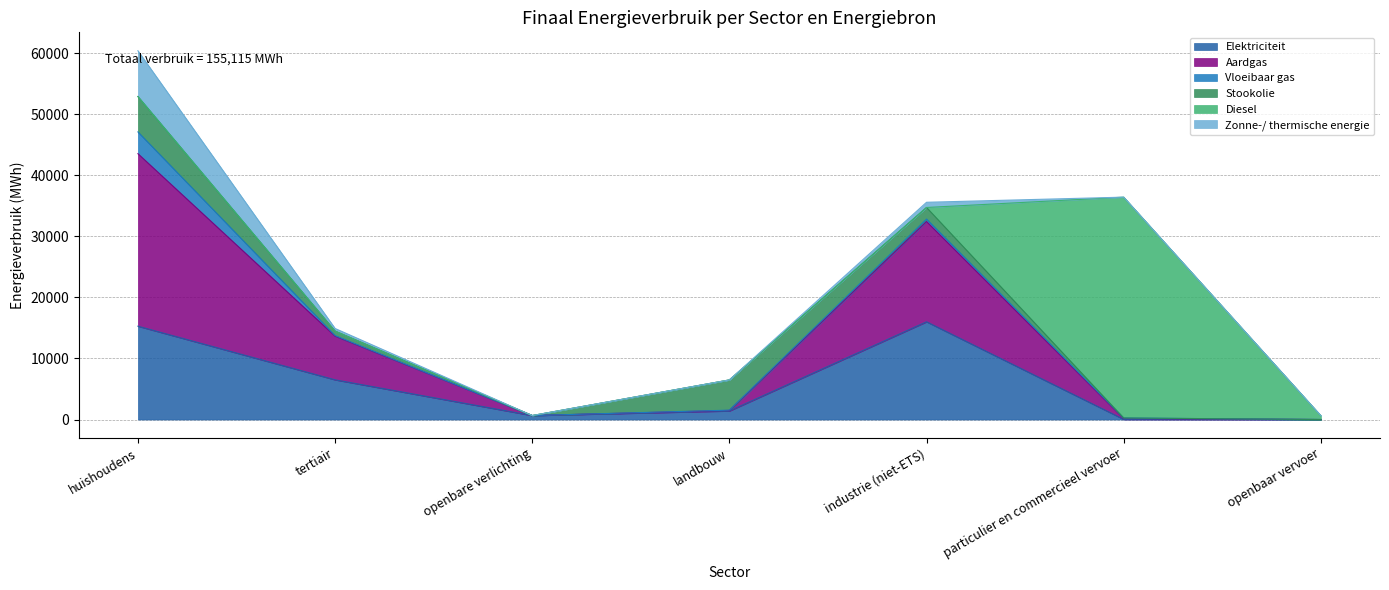

True or false: Zonne-/ thermische energie and Diesel cross at least once.

True